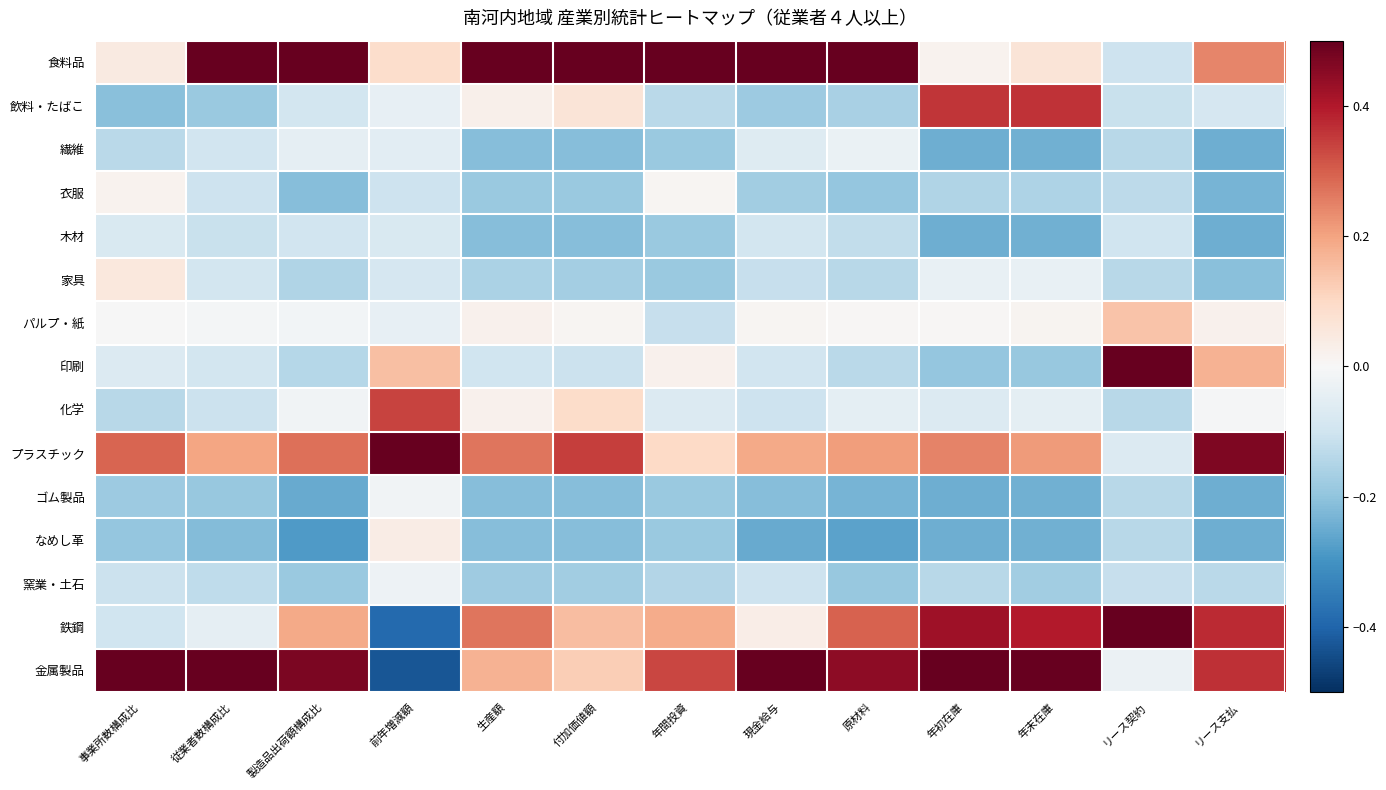

Which series changed the most between 生産額 and 付加価値額?

鉄鋼